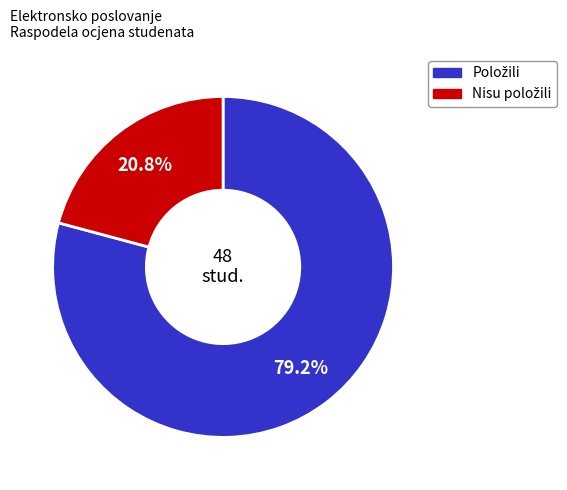

Is there a majority slice in this chart?

Yes